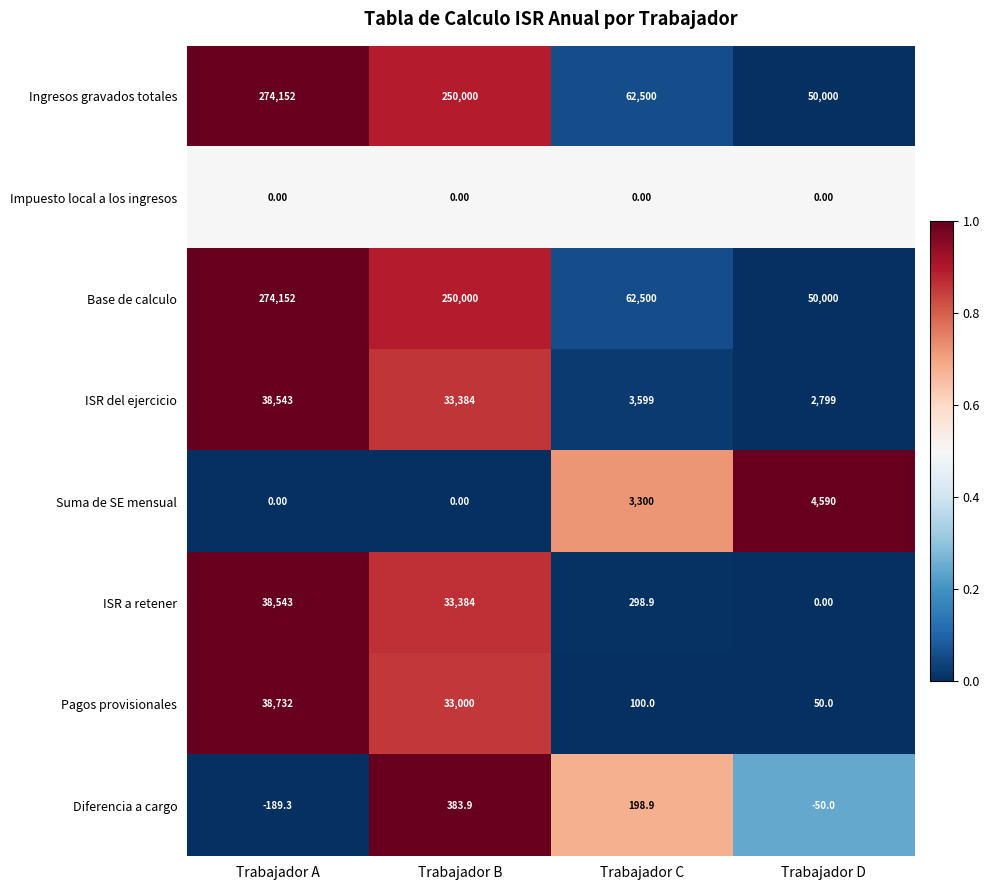

What is the difference between the second highest and second lowest values in the ISR del ejercicio series?

29785.0